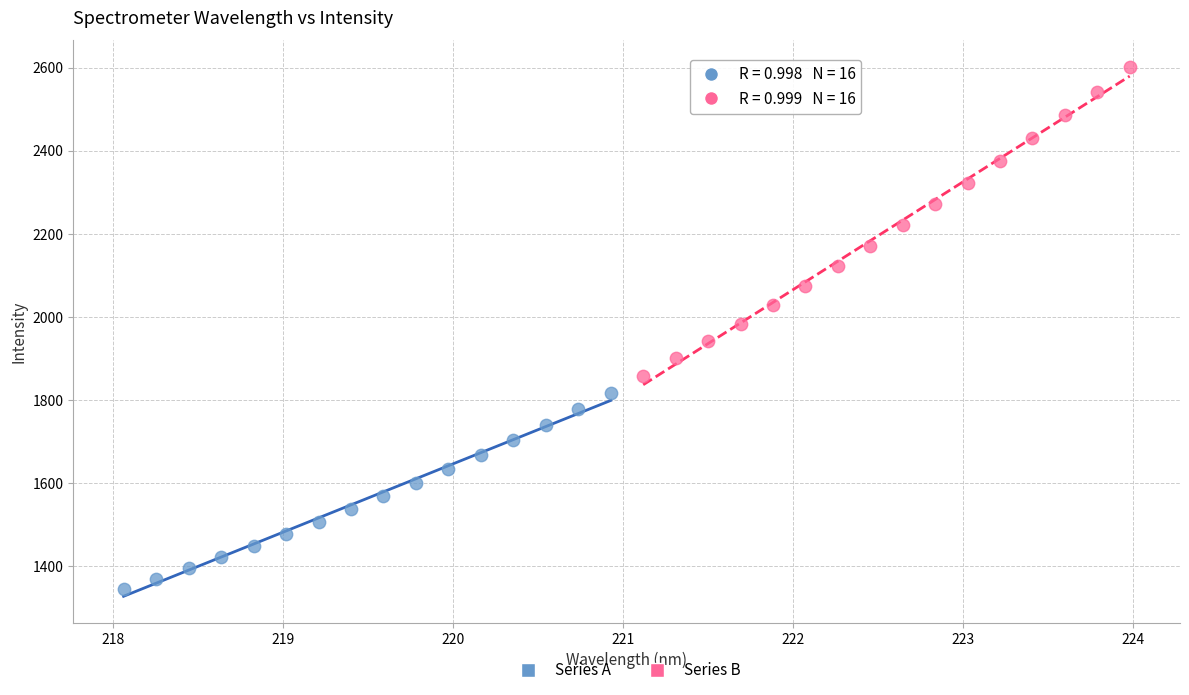

Which series reaches the maximum Y coordinate?

Series B